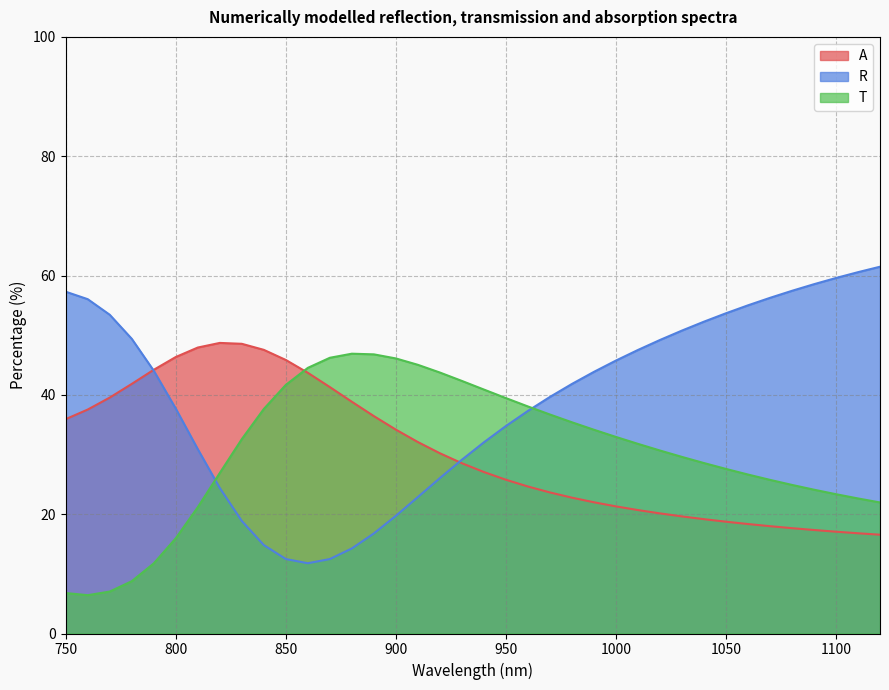

True or false: R and T intersect in this chart.

True